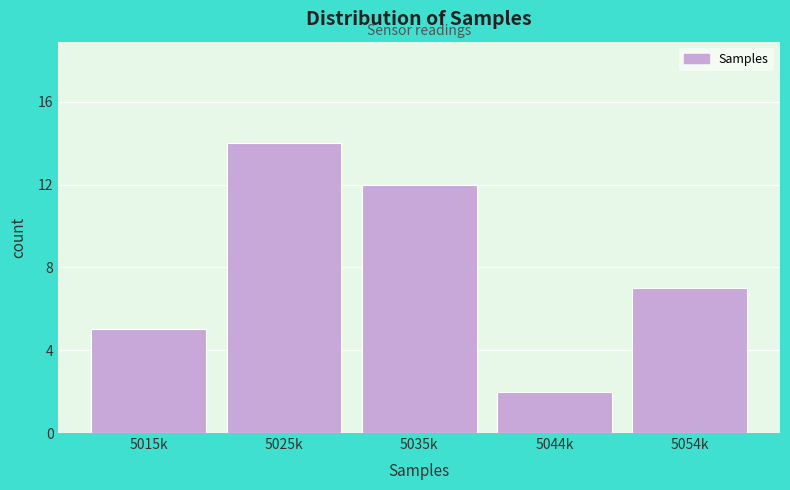

Reading left to right, list all the values displayed in this chart.

5	14	12	2	7